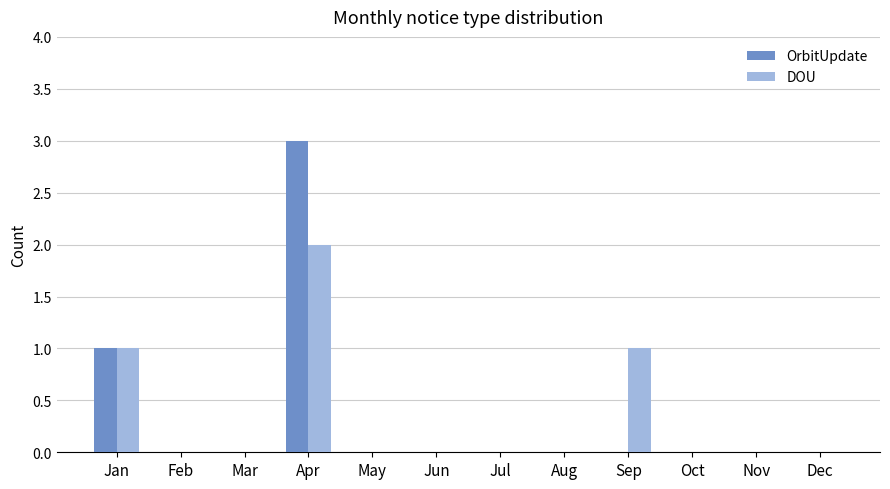

Where is OrbitUpdate nearest to the value 1?

Jan